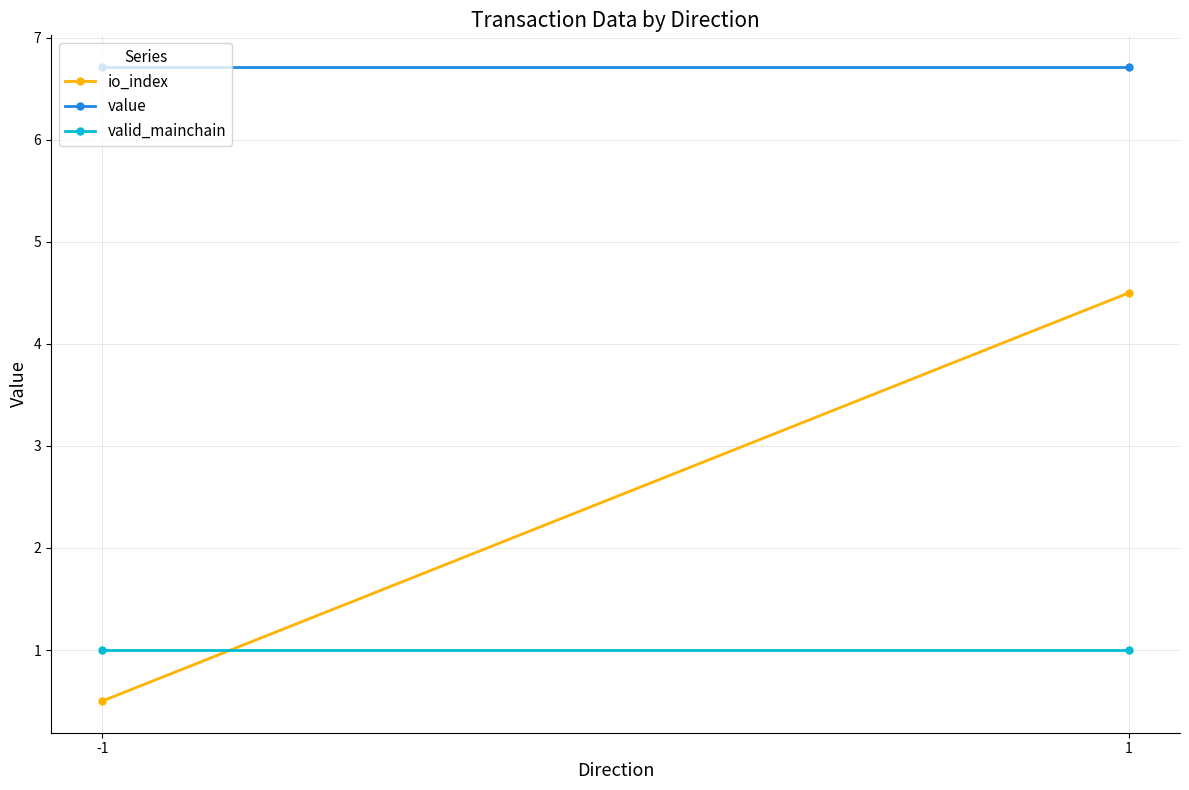

What is the total value across all series at 1?

12.2